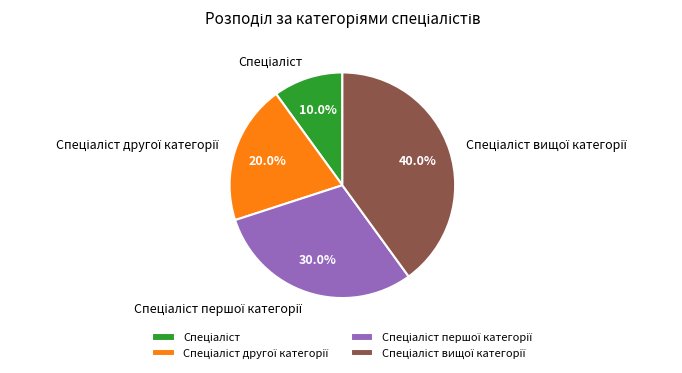

Is there any slice that represents more than half of the pie?

No